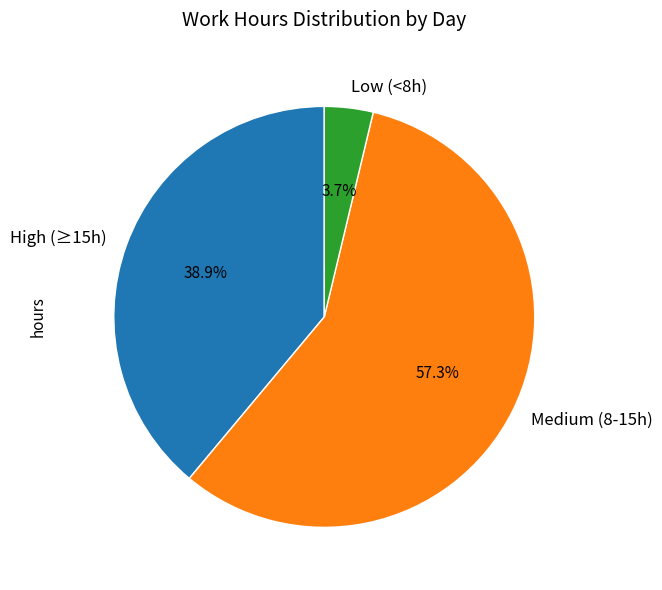

How many segments does this pie chart have?

3